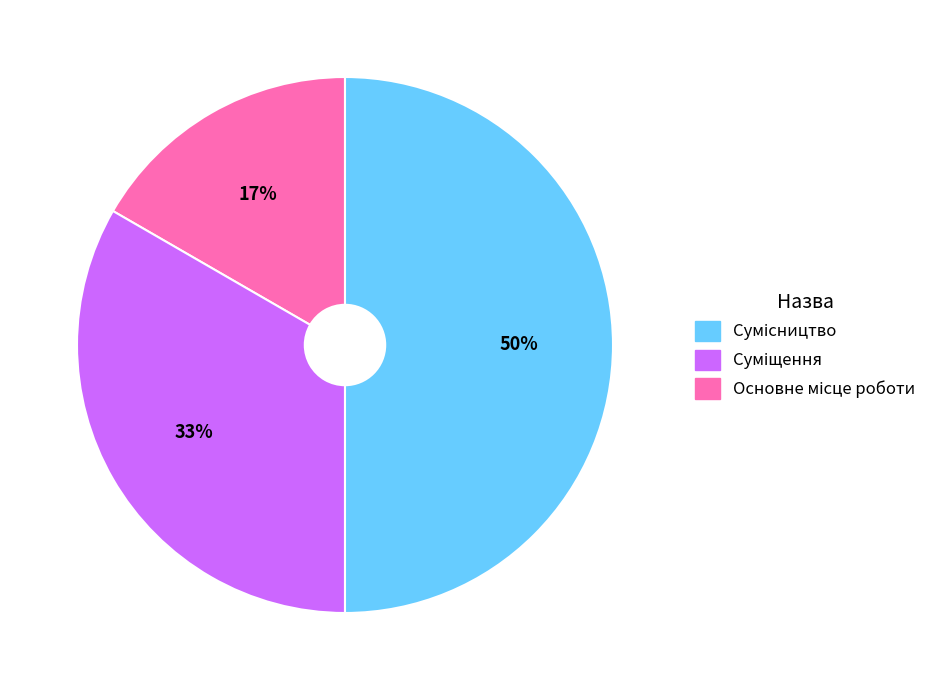

To the nearest percent, what is the average slice percentage?

33%